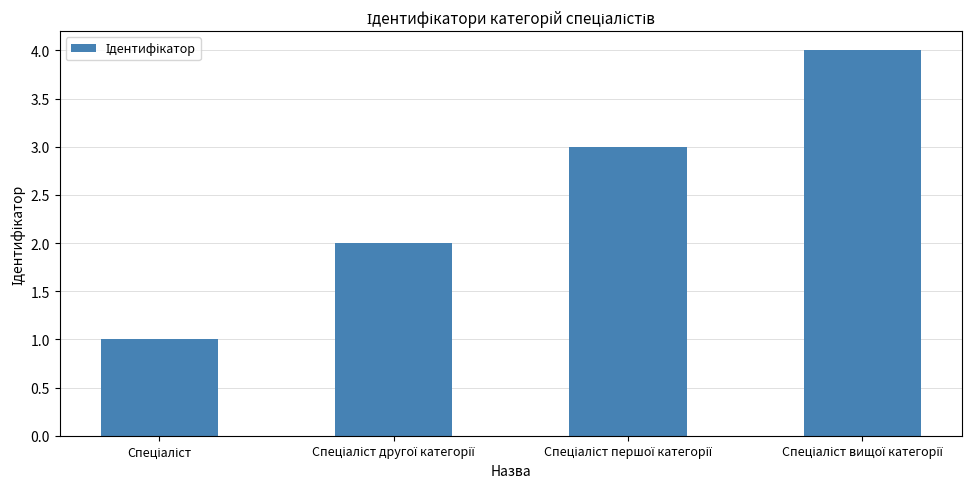

What is the sum of all values?

10